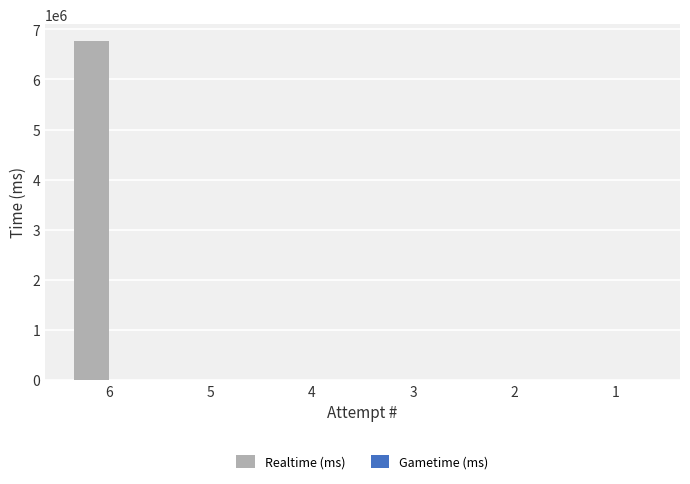

Reading left to right, what are all the values shown in this chart?

6=6759324	5=0	4=0	3=0	2=0	1=0